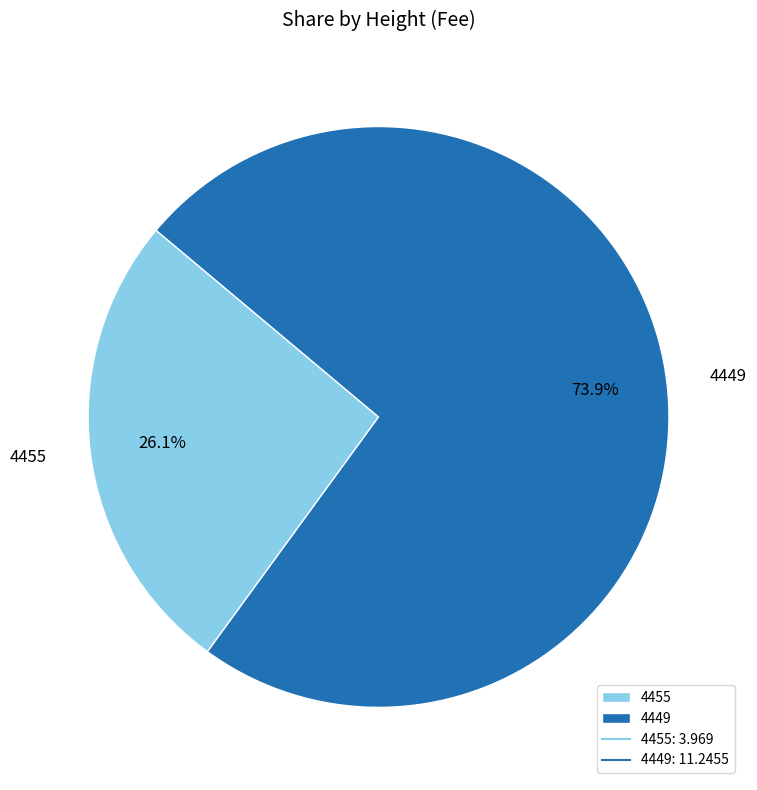

Rank the categories by value from highest to lowest.

4449, 4455